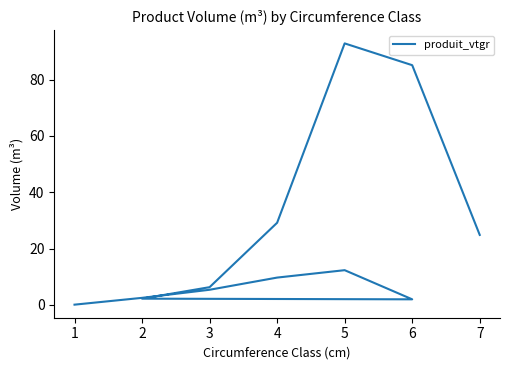

How many lines are shown in the chart?

1